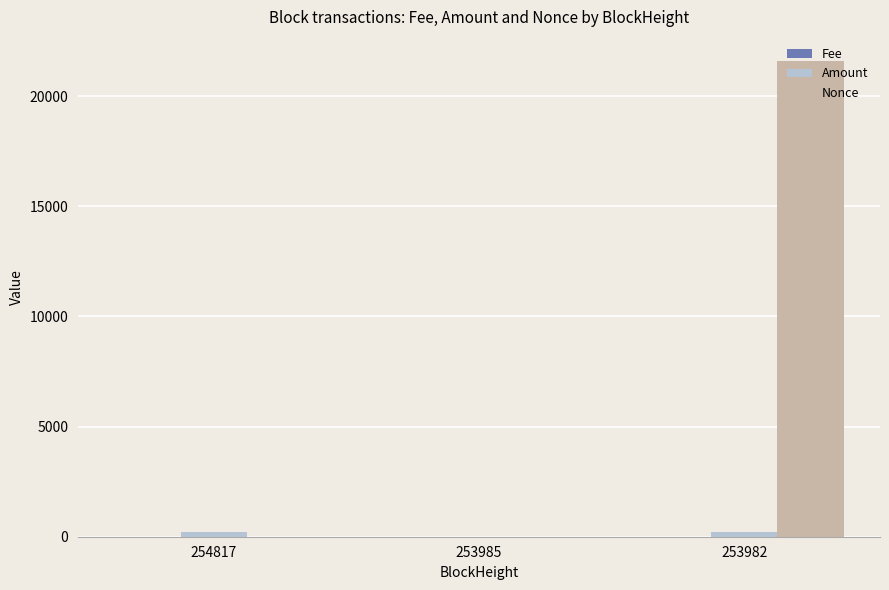

At which category does the chart reach its peak across all series?

253982